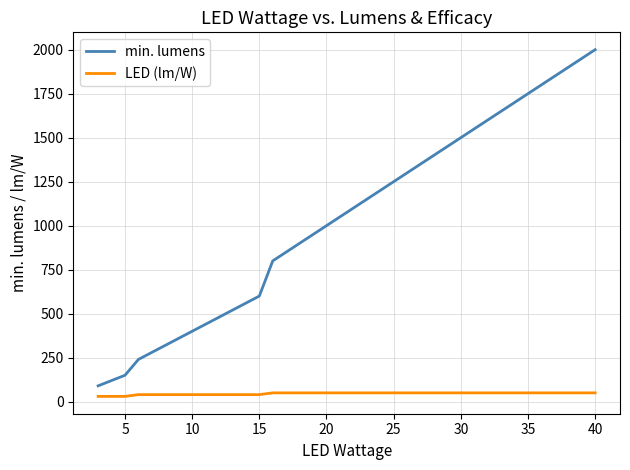

Rank the series by their average value, from highest to lowest.

min. lumens, LED (lm/W)